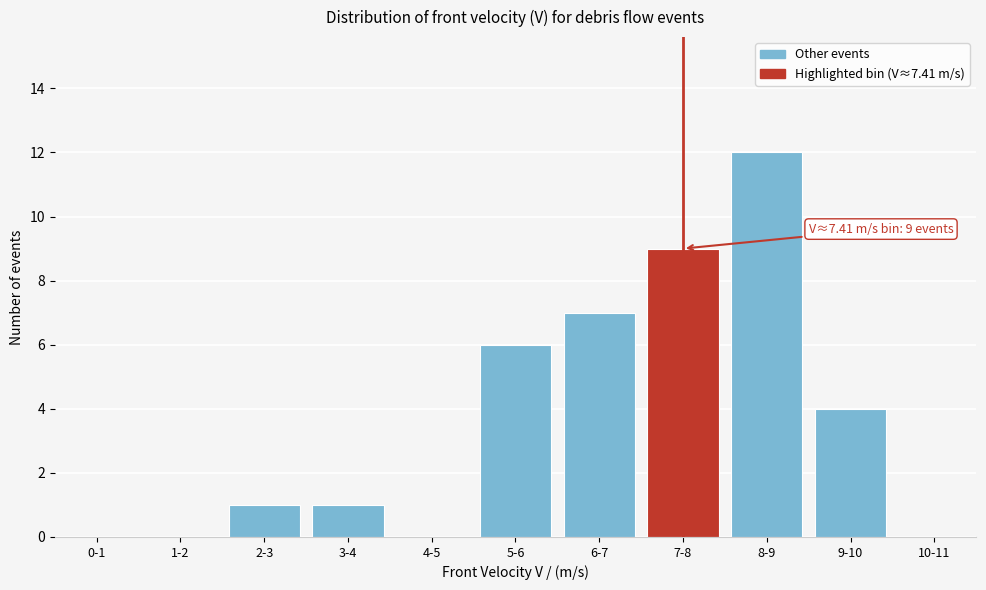

Reading left to right, transcribe all the data shown in this chart.

0-1=0	1-2=0	2-3=1	3-4=1	4-5=0	5-6=6	6-7=7	7-8=9	8-9=12	9-10=4	10-11=0